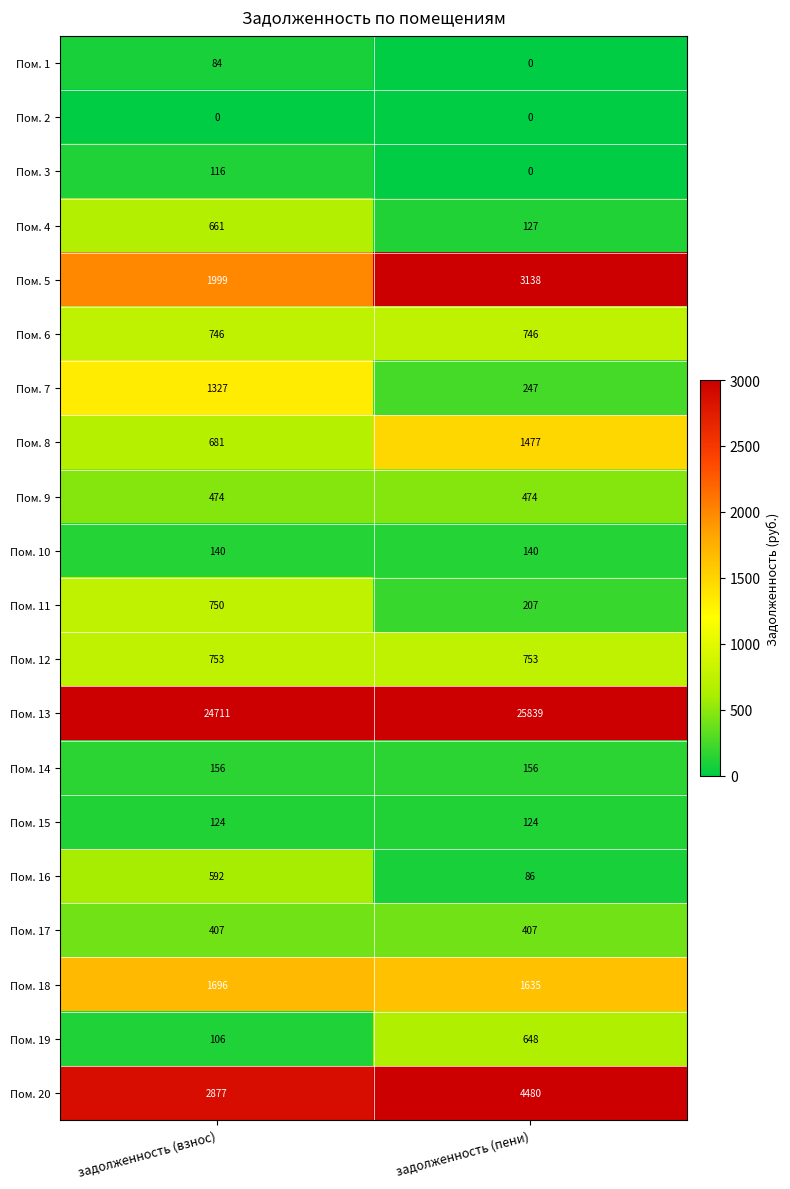

Which category has the highest value across all series?

задолженность (пени)